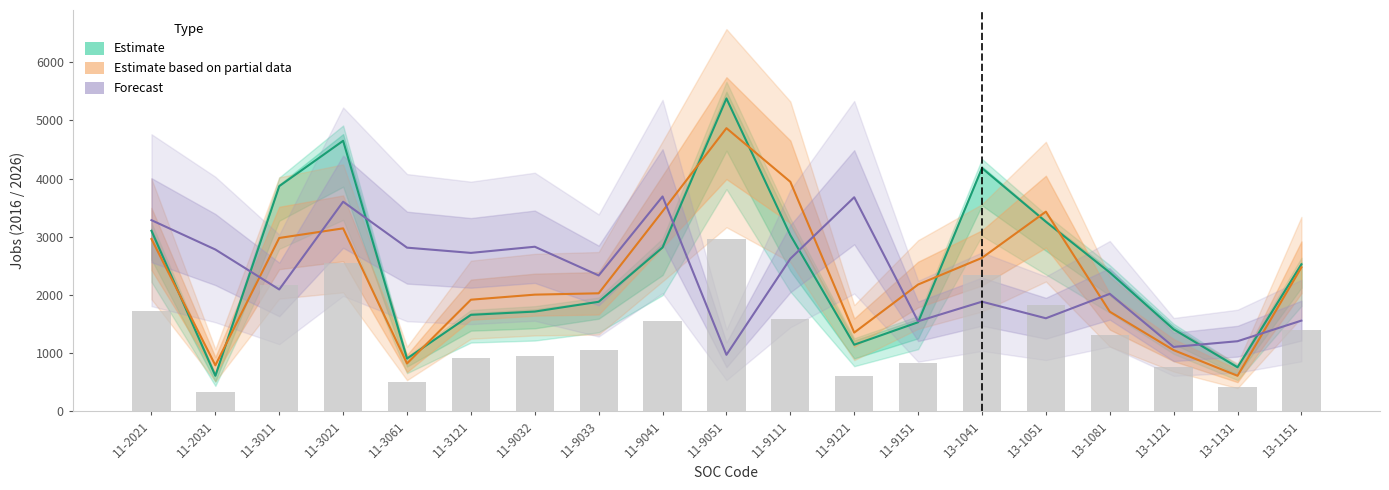

Reading left to right, list all the values displayed in this chart.

Estimate: 3102.9	609.5	3870.4	4650.2	905.4	1657.2	1713.2	1881.7	2815.5	5378.3	3028.8	1143.2	1530.0	4180.4	3258.7	2385.6	1408.3	755.2	2526.3
Estimate based on partial data: 2961.6	789.0	2979.0	3144.4	820.9	1917.4	2004.4	2027.6	3437.3	4867.4	3945.0	1351.7	2178.4	2636.7	3431.5	1711.4	1050.1	609.1	2474.3
Forecast: 3285.0	2780.4	2093.7	3602.6	2812.6	2722.4	2828.3	2334.2	3692.9	970.0	2622.6	3679.3	1546.2	1883.5	1598.1	2018.6	1105.6	1203.4	1557.8